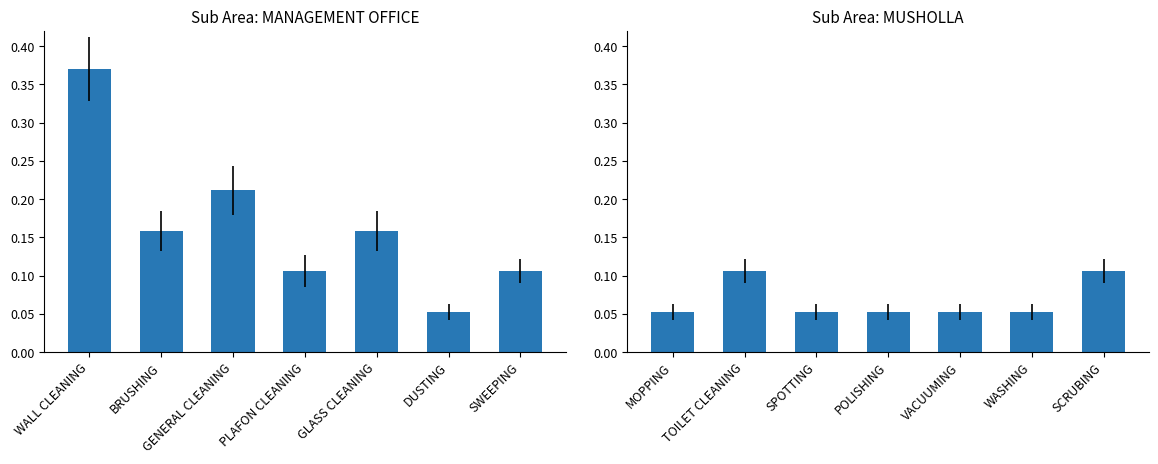

The value of MANAGEMENT OFFICE at DUSTING is 0.0. True or false?

False